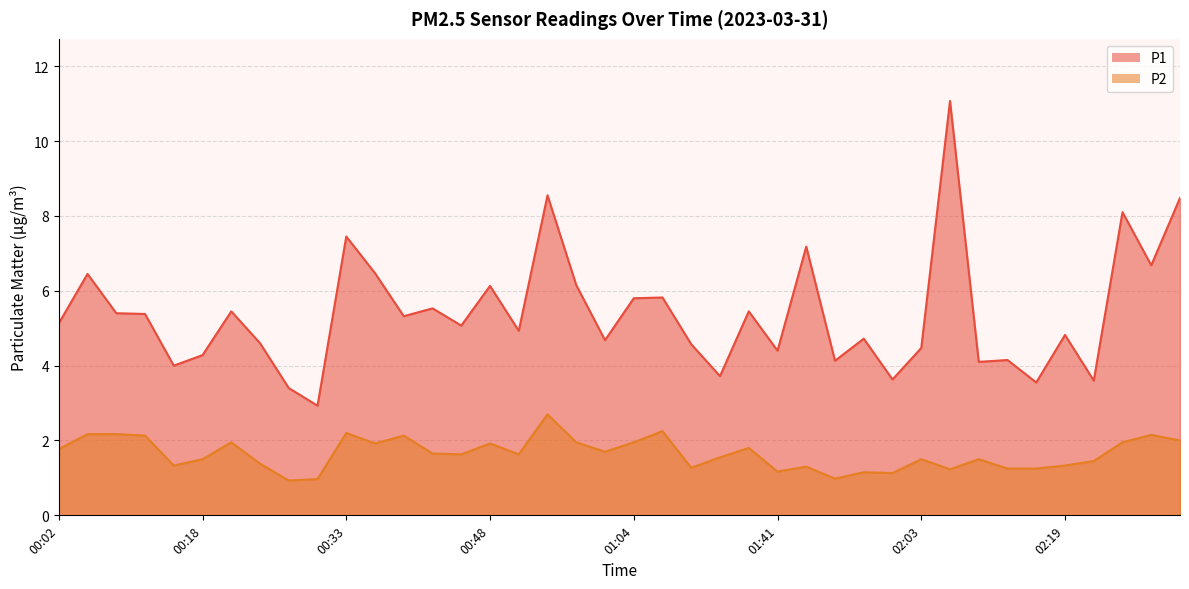

Rank the series by their maximum value, from lowest to highest.

P2, P1